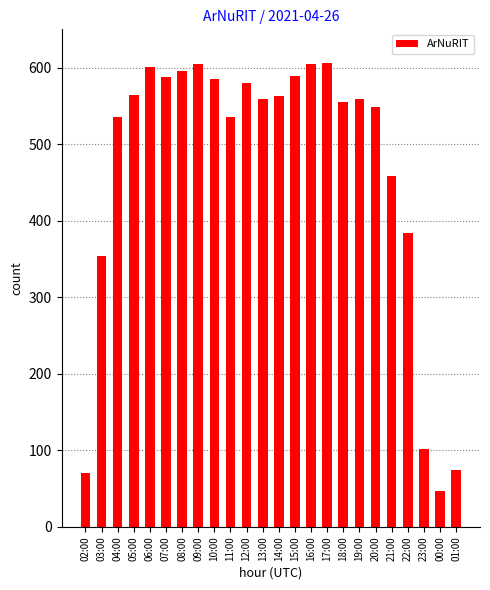

Where is the data nearest to the value 326?

03:00